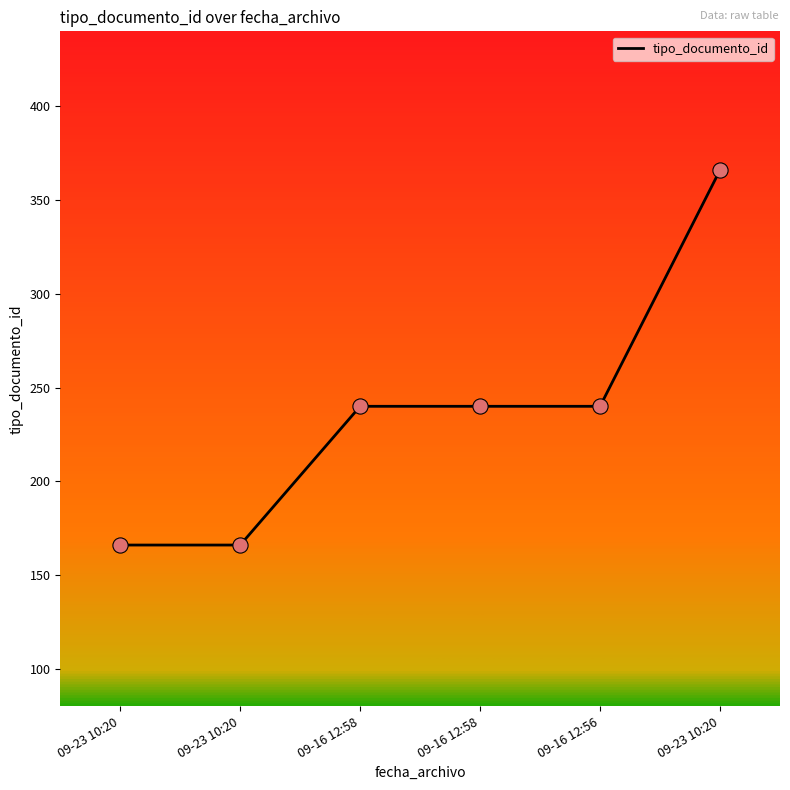

Is this an area chart (filled region under the line)?

No